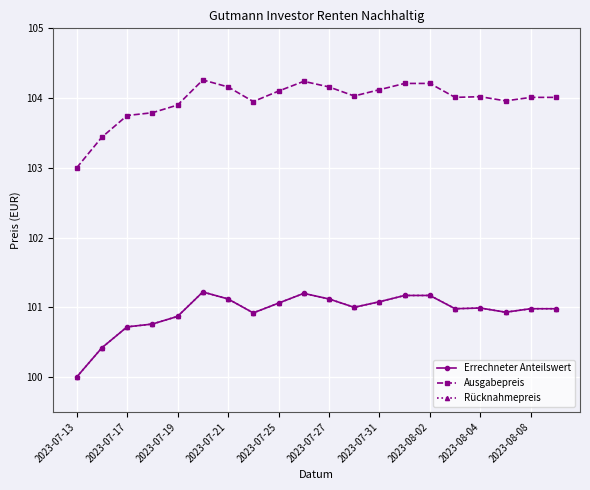

How many interior local valleys does the Errechneter Anteilswert series have?

4